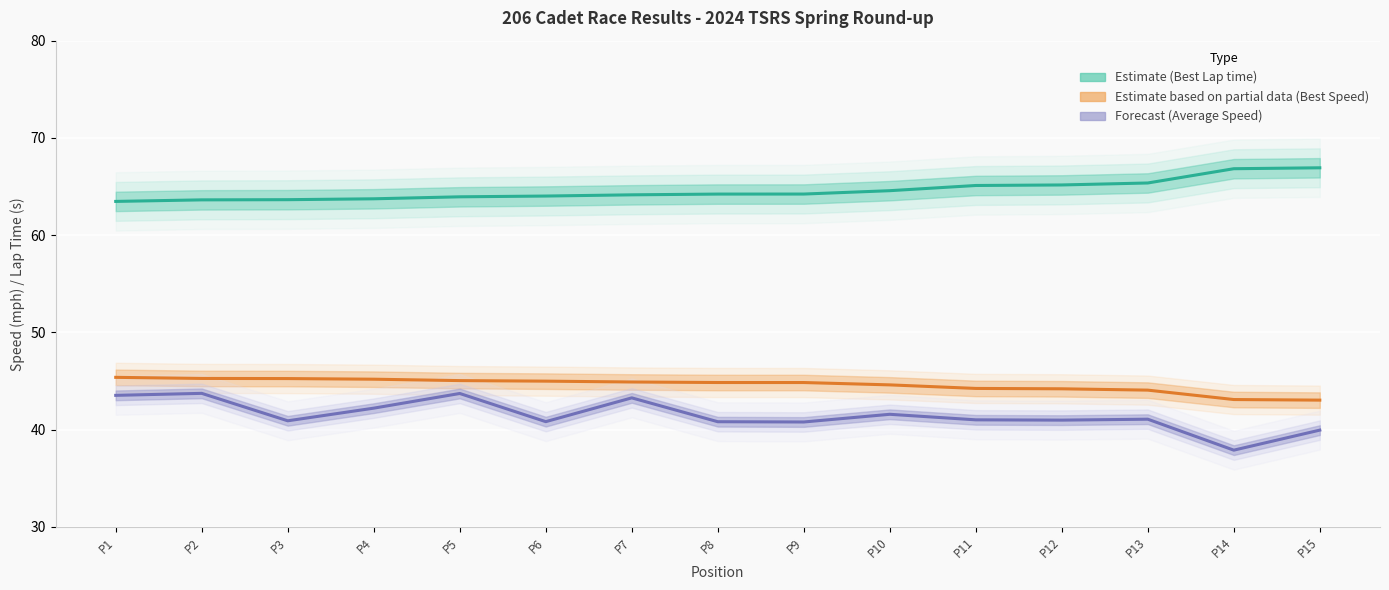

What is the value of the Average Speed (Forecast) point at the 3rd from the left?

40.9